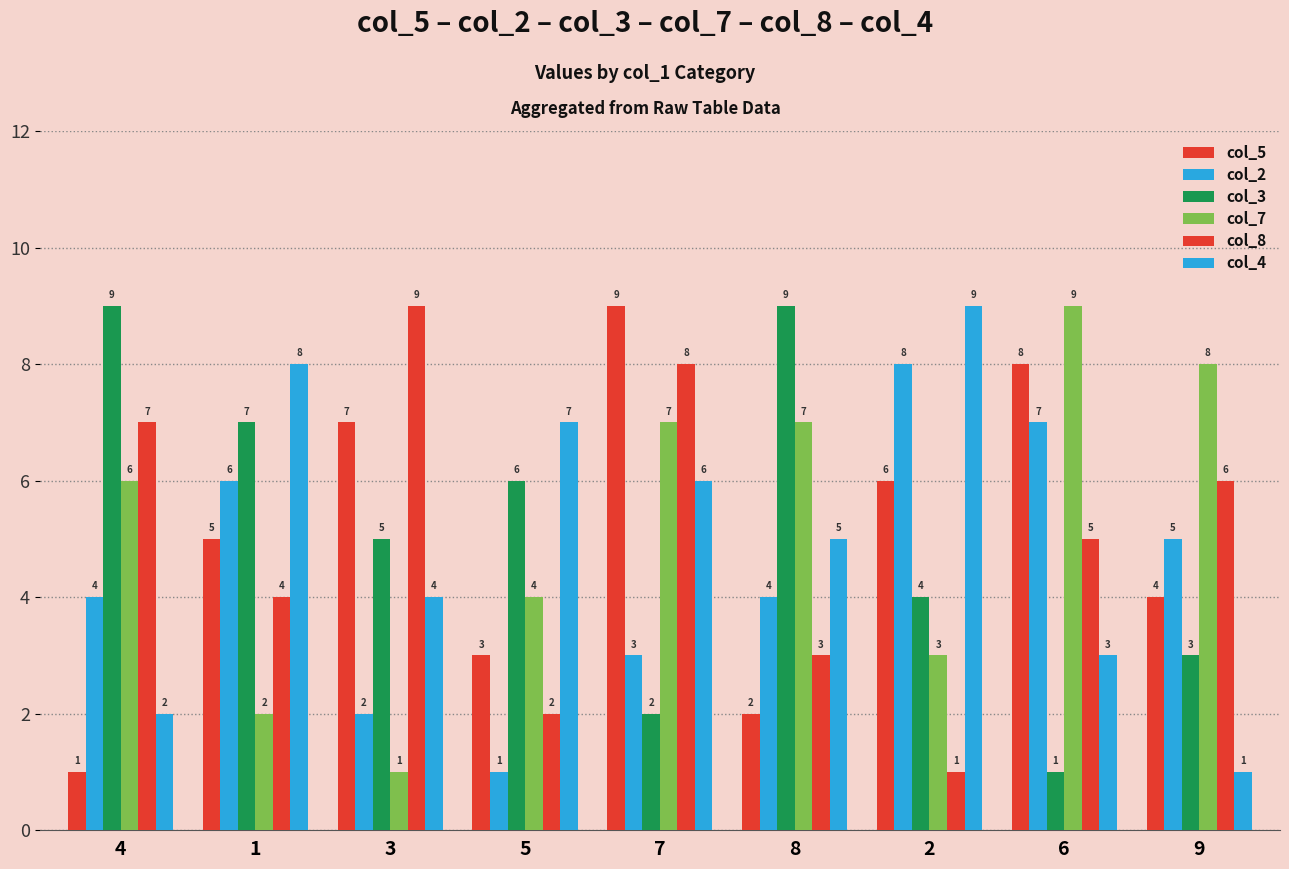

What is the total value across all series at 2?

31